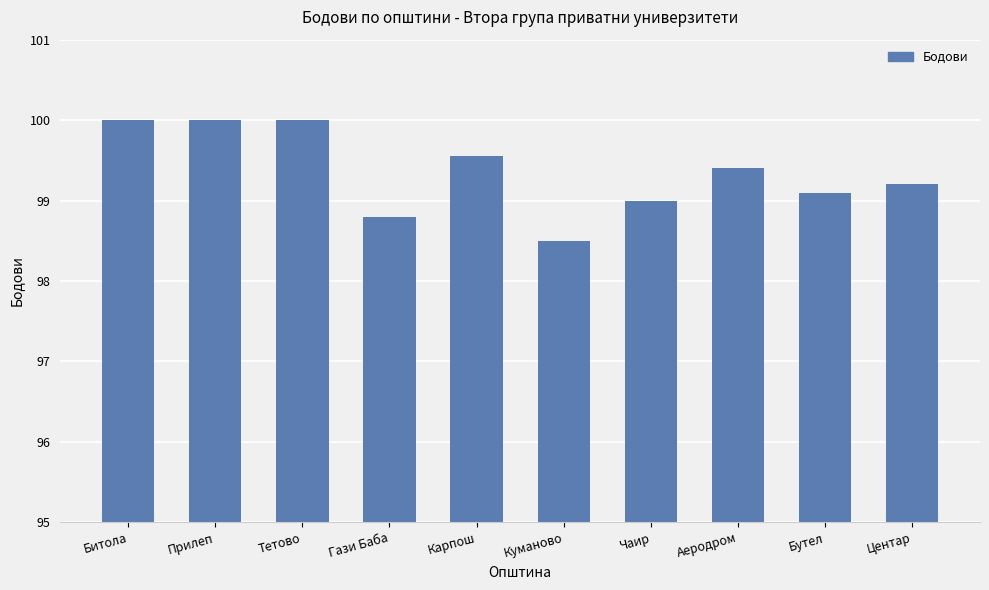

What is the smallest value displayed?

98.5